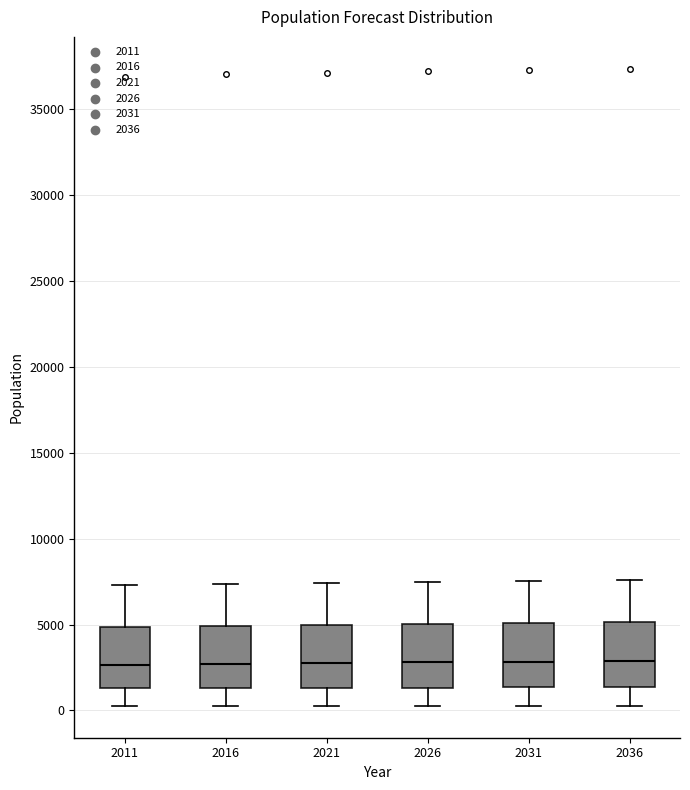

Where does the upper whisker of the box at x = 2011 end on the y-axis? The values are not printed on the chart, so give them approximately, as read against the axis.

7500